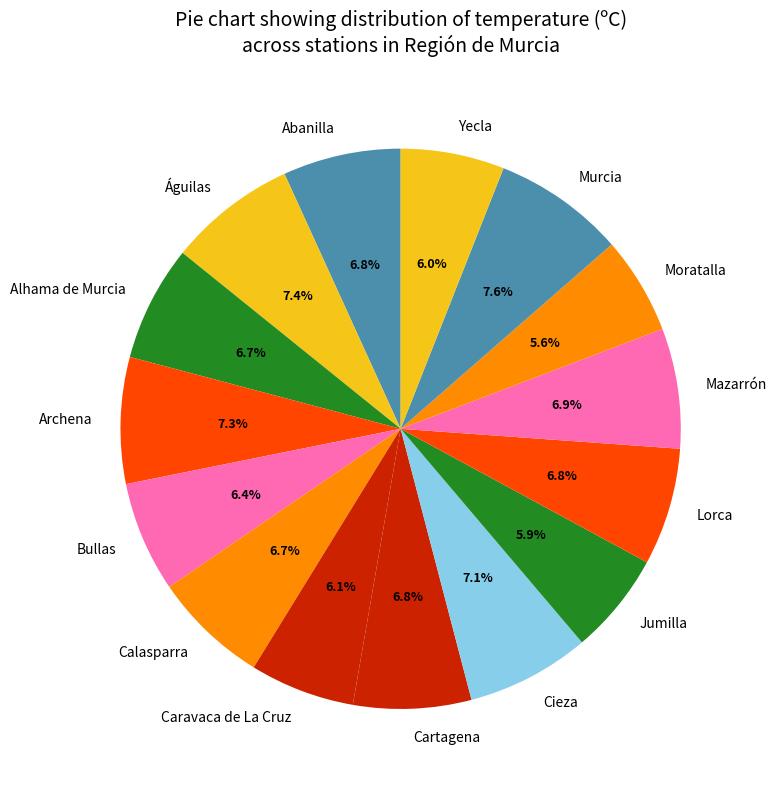

To the nearest percent, what is the difference between the Yecla and Cieza slice percentages?

1%